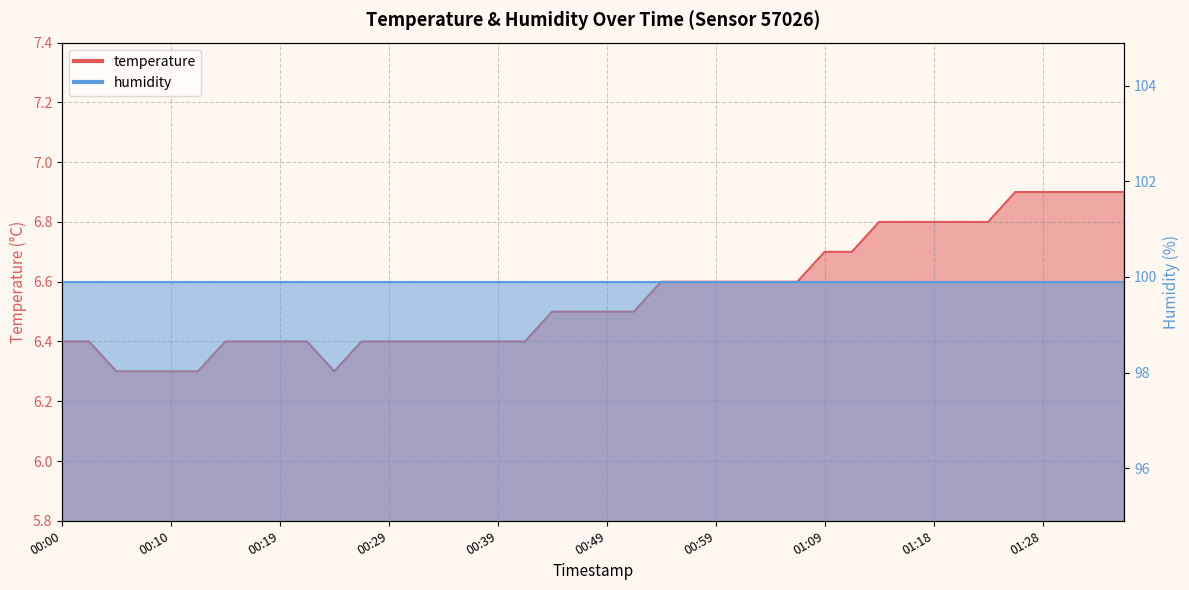

Read the value at 00:44.

6.5